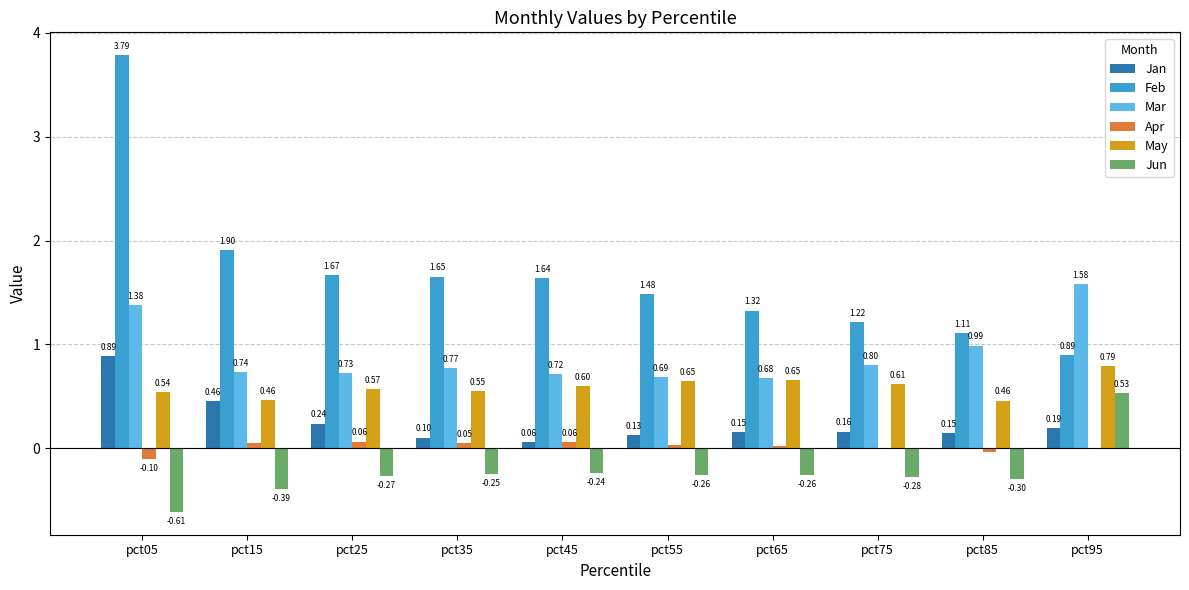

Which series changed the most between pct85 and pct95?

Jun